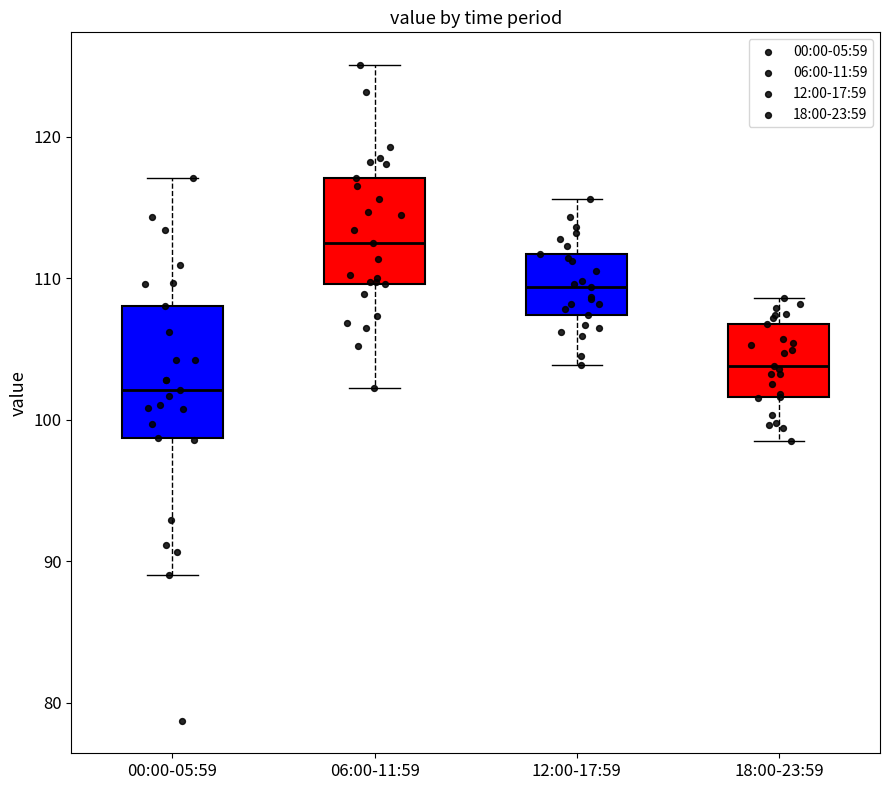

Reading left to right, read every box against the y-axis: the position of its median line, the range the box covers, and the ends of its whiskers. The values are not printed on the chart, so give them approximately, as read against the axis.

00:00-05:59: median 102, box 99 to 108, whiskers 89 to 117
06:00-11:59: median 113, box 110 to 117, whiskers 102 to 125
12:00-17:59: median 109, box 107 to 112, whiskers 104 to 116
18:00-23:59: median 104, box 102 to 107, whiskers 99 to 109